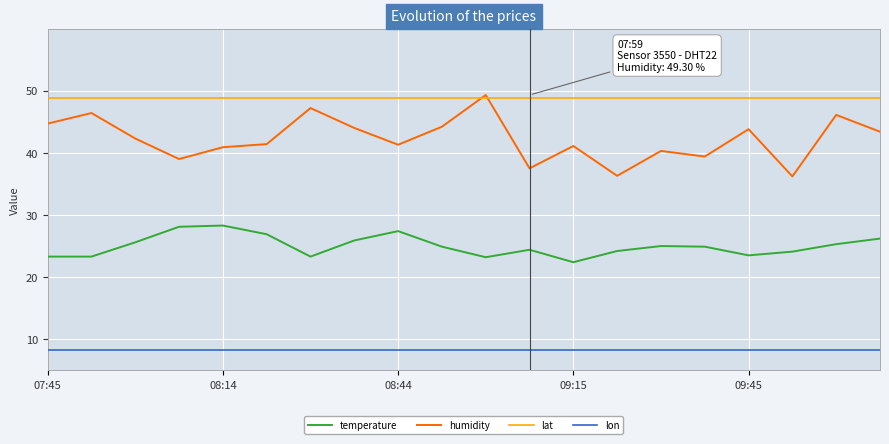

True or false: lon and temperature cross at least once.

False